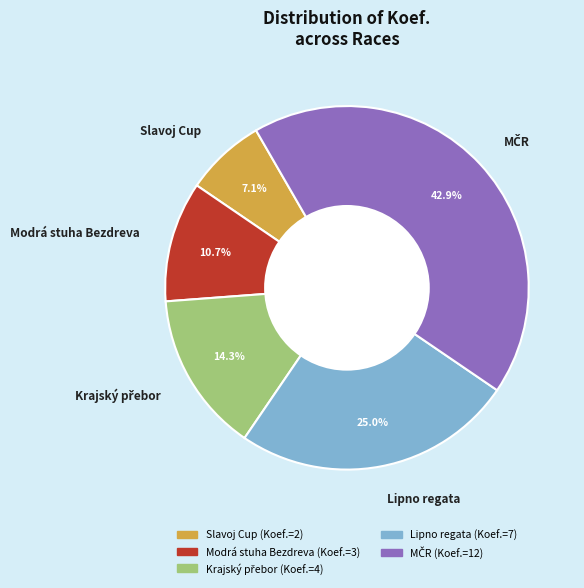

How much of the chart is everything except Lipno regata?

75.0%